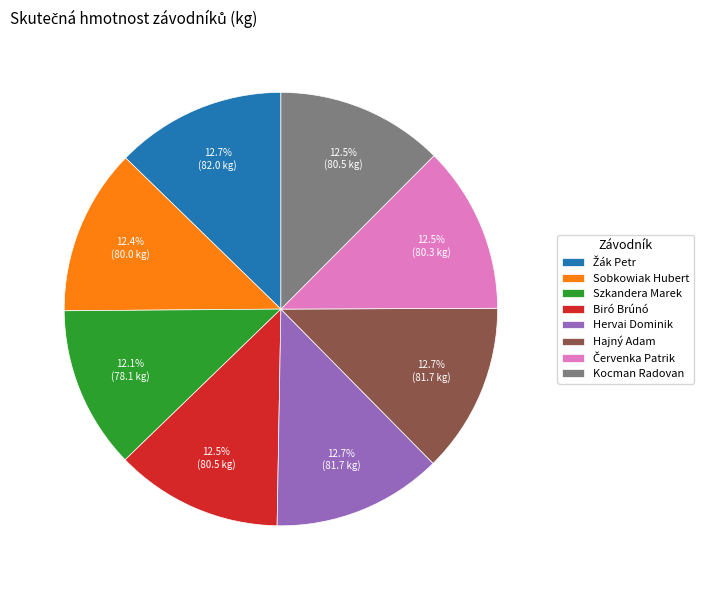

The Hajný Adam slice represents 26% of the pie. True or false?

False